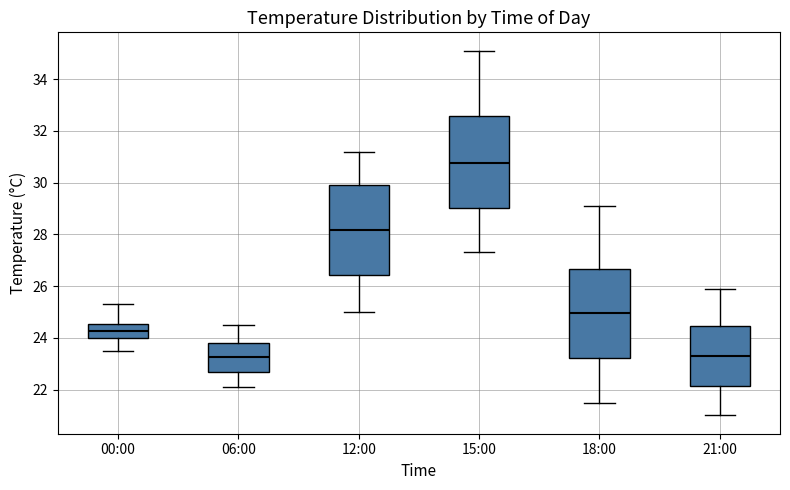

Reading left to right, read every box against the y-axis: the position of its median line, the range the box covers, and the ends of its whiskers. The values are not printed on the chart, so give them approximately, as read against the axis.

00:00: median 24.2, box 24.0 to 24.6, whiskers 23.6 to 25.4
06:00: median 23.2, box 22.6 to 23.8, whiskers 22.2 to 24.6
12:00: median 28.2, box 26.4 to 30.0, whiskers 25.0 to 31.2
15:00: median 30.8, box 29.0 to 32.6, whiskers 27.4 to 35.2
18:00: median 25.0, box 23.2 to 26.6, whiskers 21.6 to 29.2
21:00: median 23.4, box 22.2 to 24.4, whiskers 21.0 to 26.0